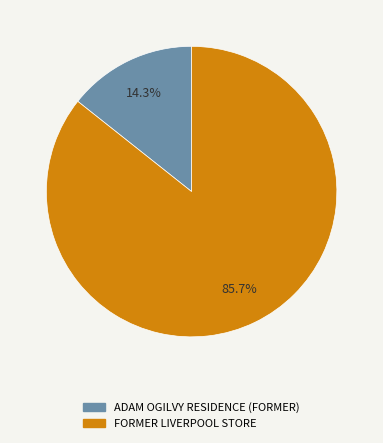

To the nearest percent, what is the difference between the FORMER LIVERPOOL STORE and ADAM OGILVY RESIDENCE (FORMER) slice percentages?

71%